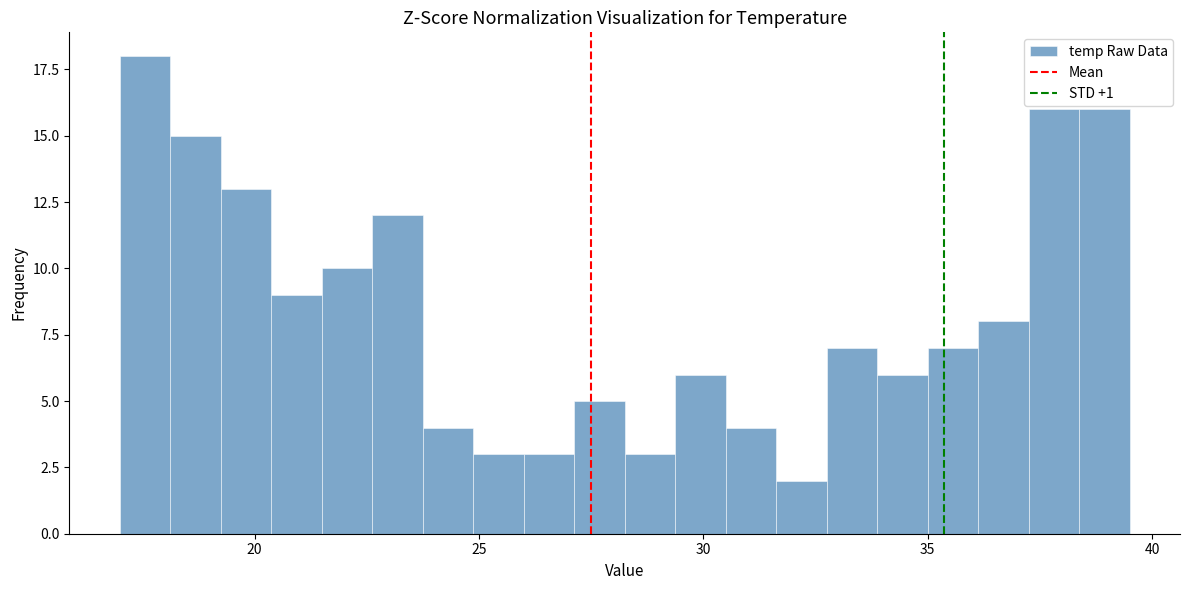

Around what value on the x-axis is the tallest bar? Give the approximate position of its centre, as read against the axis.

17.5